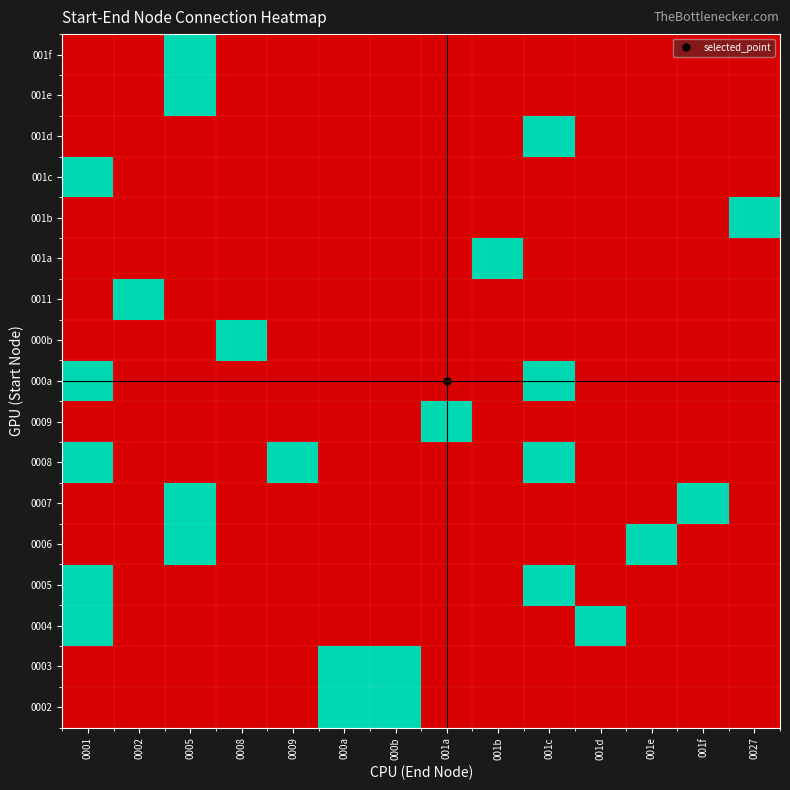

At which category is the sum across all series the highest?

0001